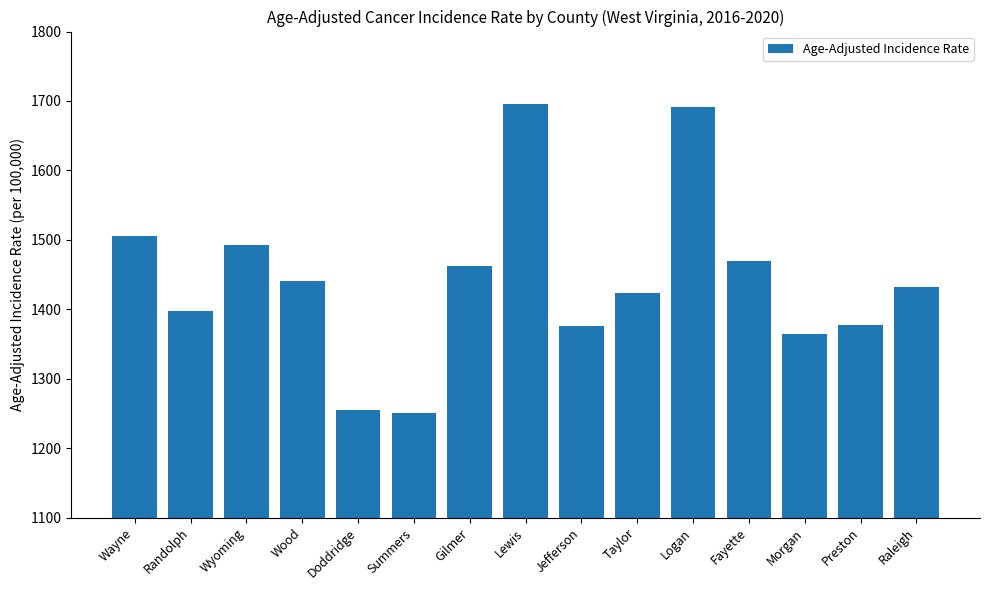

What is the difference between the values at Randolph and Morgan?

33.7